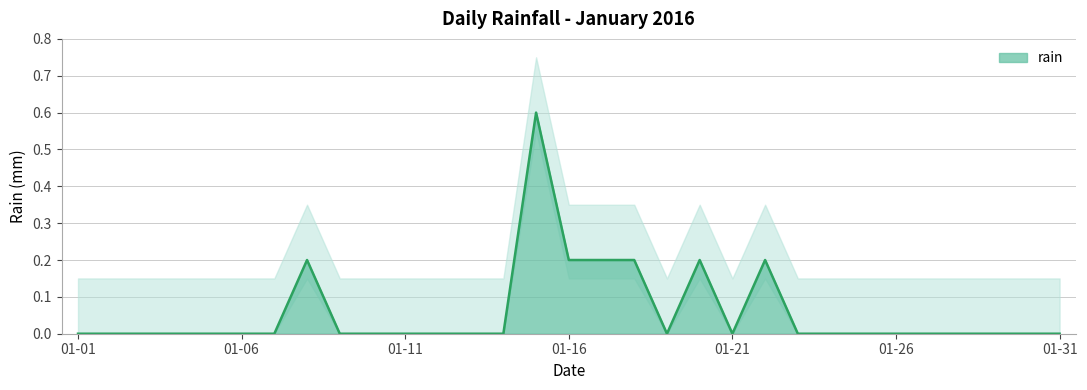

What is the highest value of the rain series?

0.6